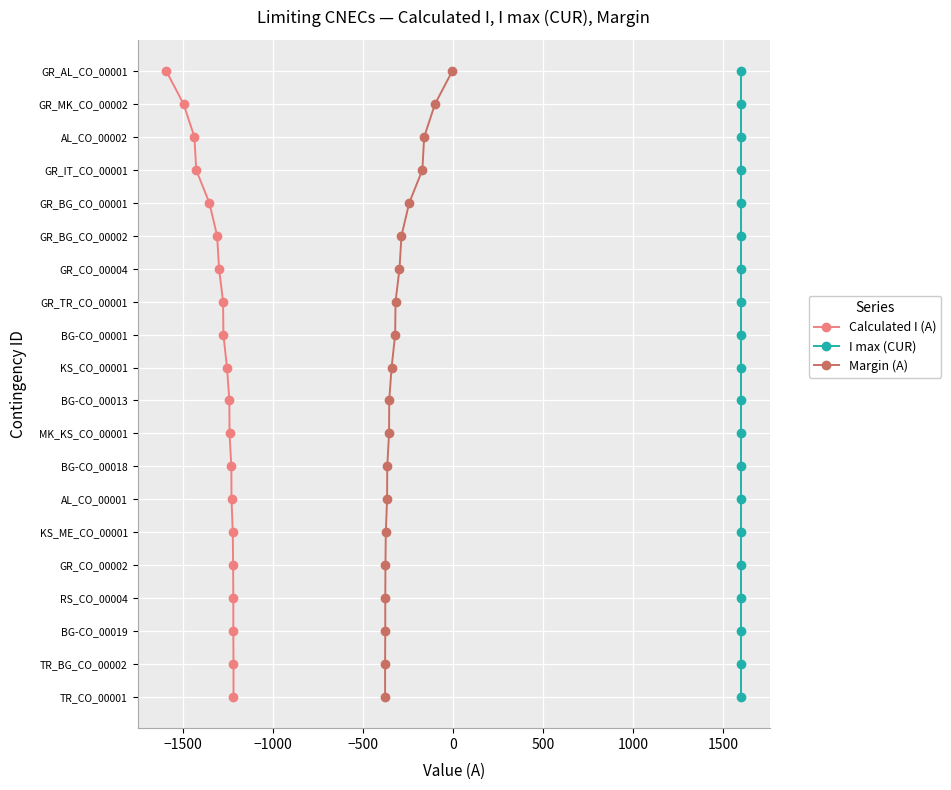

Is the value of I max (CUR) at 12 greater than the value of Calculated I (A) at 0?

Yes